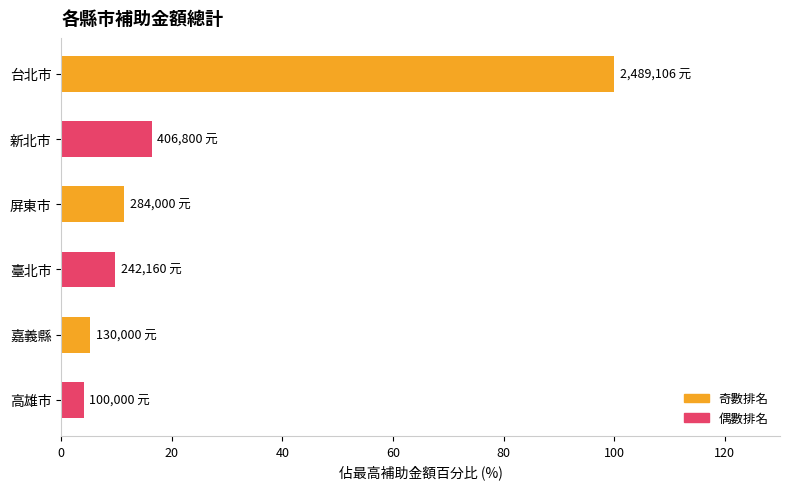

What is the value of the 1st bar from the top?

100.0